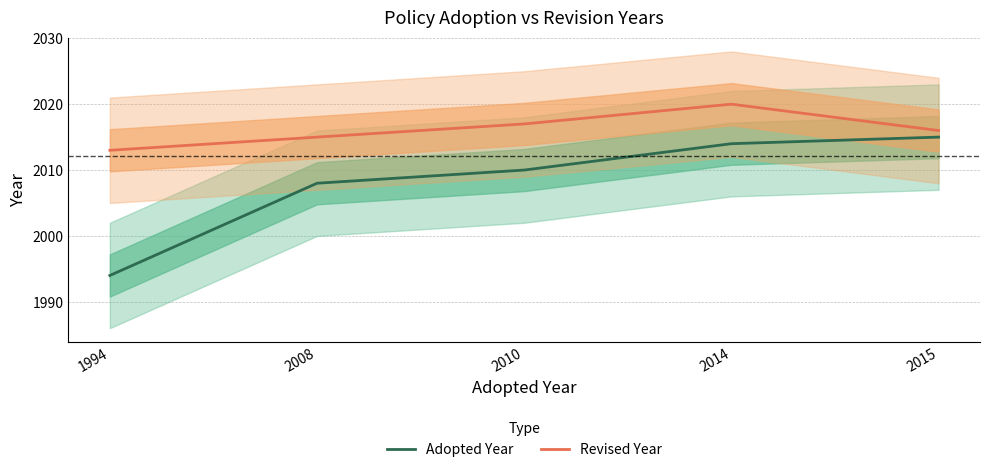

The Revised Year series shows 2020 at 2014. True or false?

True